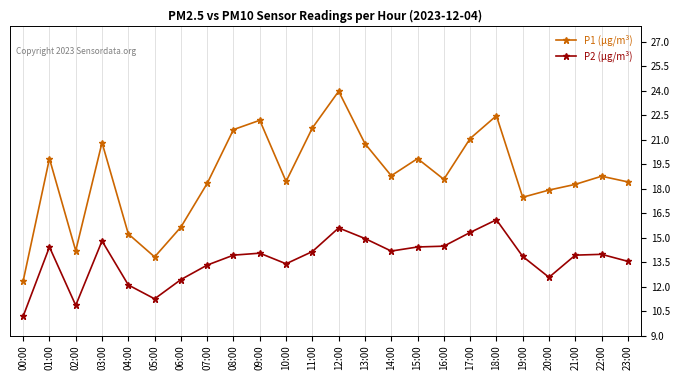

Where does the P2 (µg/m³) series first go above 13?

01:00